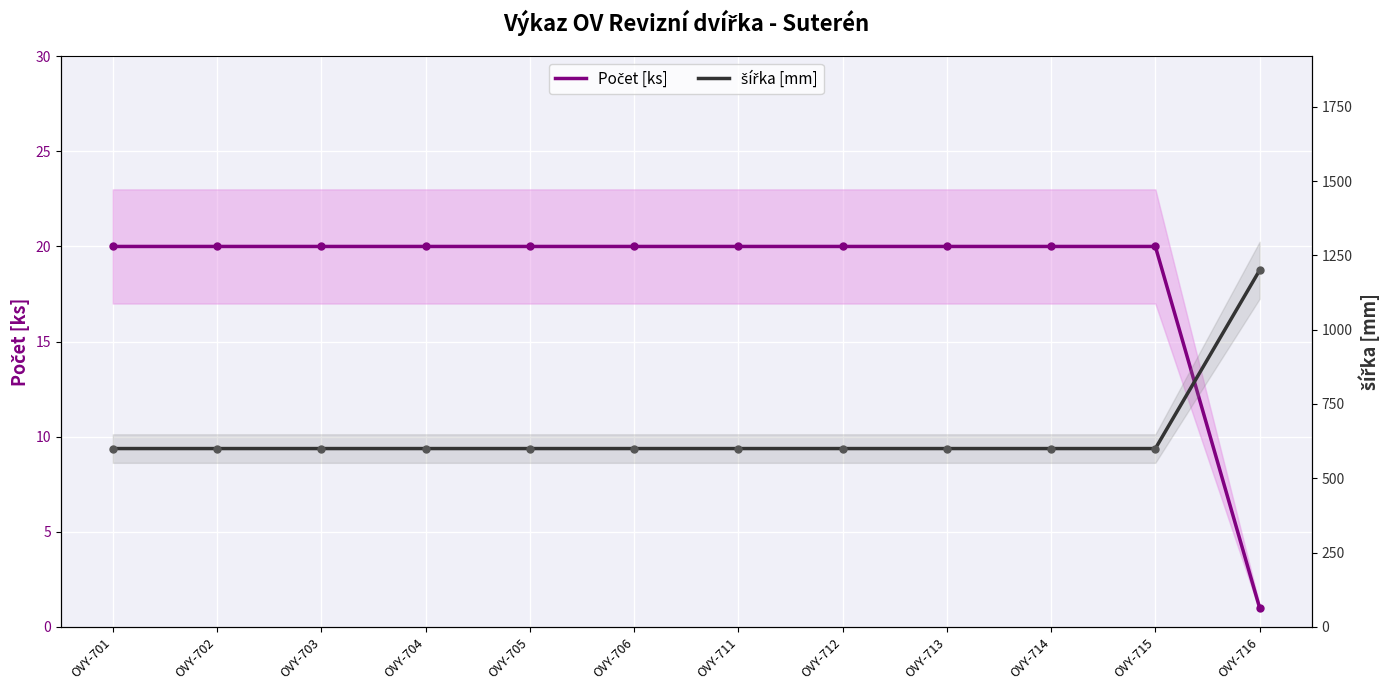

Reading left to right, what are all the values shown in this chart?

Počet [ks]: OVY-701=20	OVY-702=20	OVY-703=20	OVY-704=20	OVY-705=20	OVY-706=20	OVY-711=20	OVY-712=20	OVY-713=20	OVY-714=20	OVY-715=20	OVY-716=1
šířka [mm]: OVY-701=600	OVY-702=600	OVY-703=600	OVY-704=600	OVY-705=600	OVY-706=600	OVY-711=600	OVY-712=600	OVY-713=600	OVY-714=600	OVY-715=600	OVY-716=1200